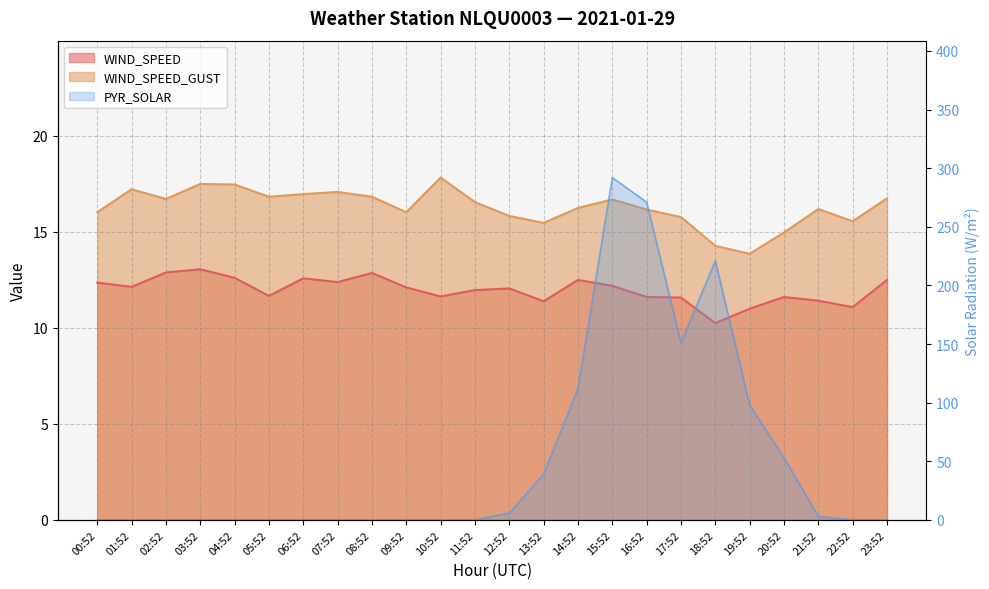

Reading left to right, transcribe all the data shown in this chart.

WIND_SPEED: 12.4	12.1	12.9	13.1	12.6	11.7	12.6	12.4	12.9	12.1	11.6	12.0	12.1	11.4	12.5	12.2	11.6	11.6	10.2	11.0	11.6	11.4	11.1	12.5
WIND_SPEED_GUST: 16.0	17.2	16.7	17.5	17.5	16.8	17.0	17.1	16.8	16.0	17.8	16.6	15.8	15.5	16.2	16.7	16.2	15.8	14.3	13.9	15.0	16.2	15.6	16.8
PYR_SOLAR: 0.0	0.0	0.0	0.0	0.0	0.0	0.0	0.0	0.0	0.0	0.0	0.0	6.0	39.0	112.0	292.0	271.0	151.0	221.0	98.0	53.0	3.0	0.0	0.0